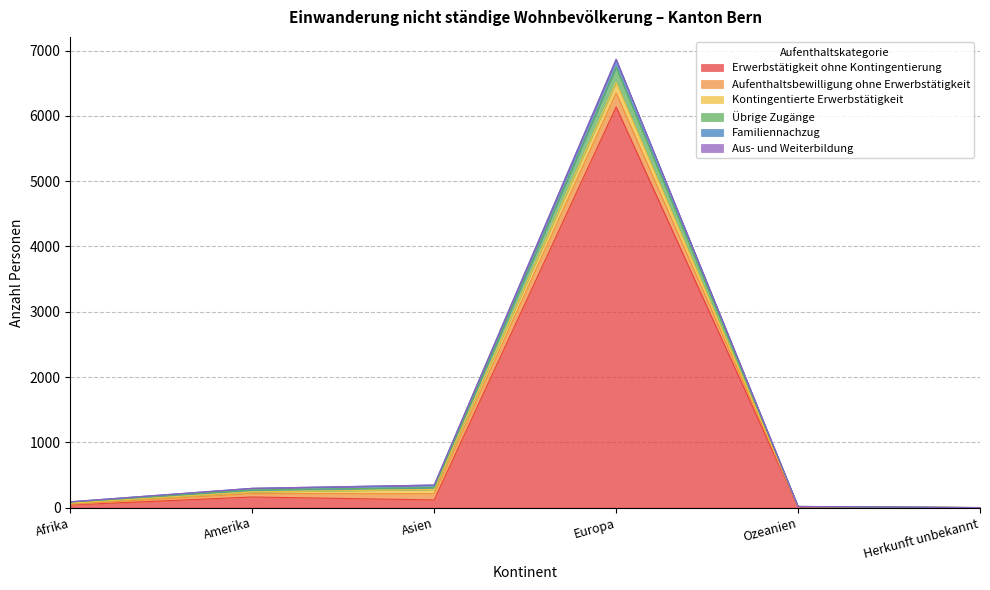

What is the difference between the second highest and minimum values in the Kontingentierte Erwerbstätigkeit series?

64